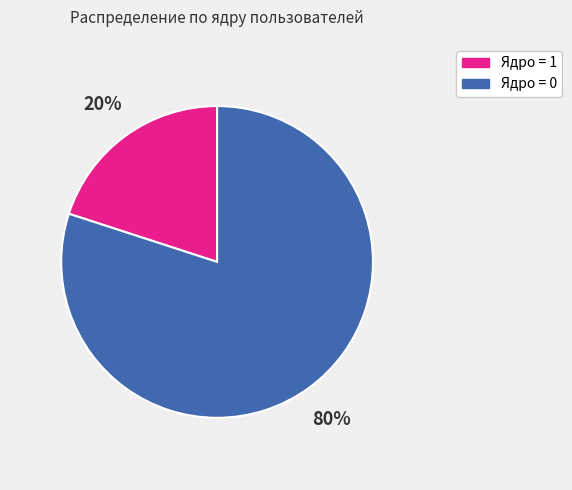

To the nearest percent, what is the average slice percentage?

50%